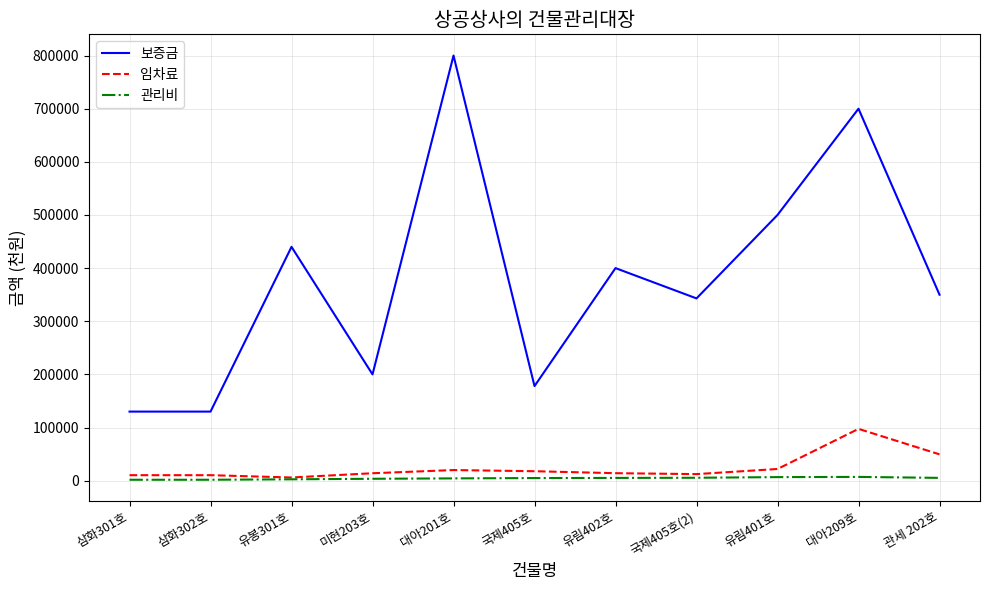

What is the minimum value shown in the chart?

1750